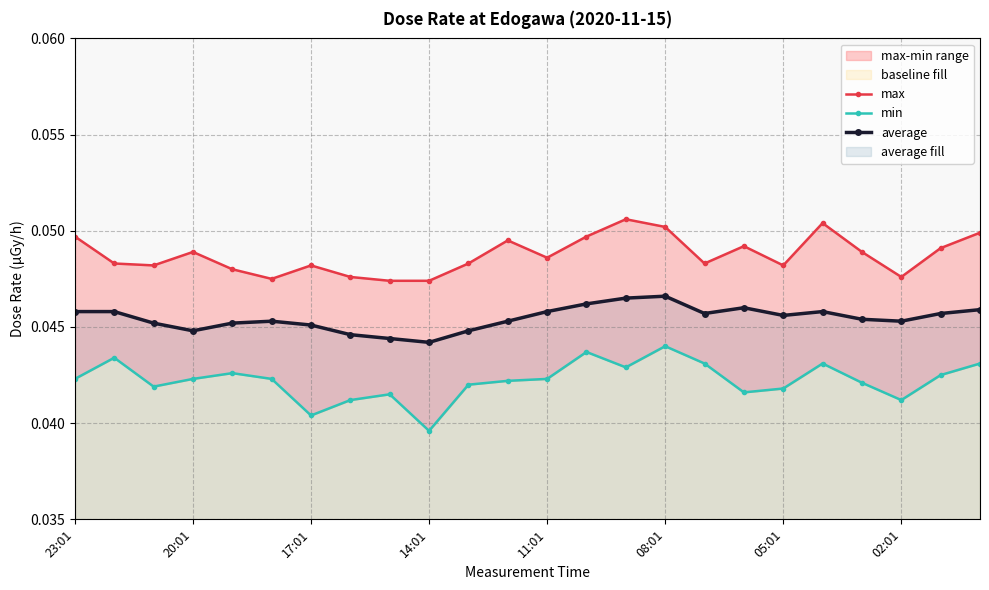

Where is the first local minimum for average?

20:01